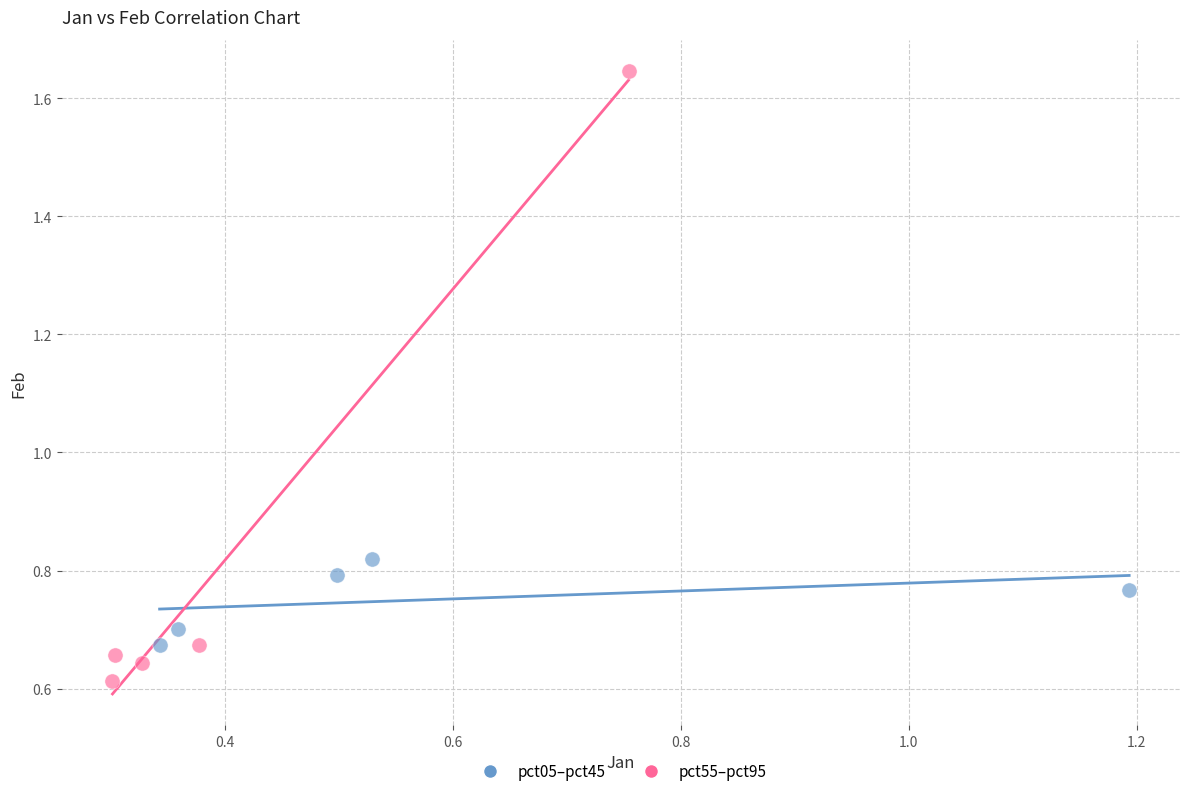

Which series has the widest spread of Y values?

pct55–pct95